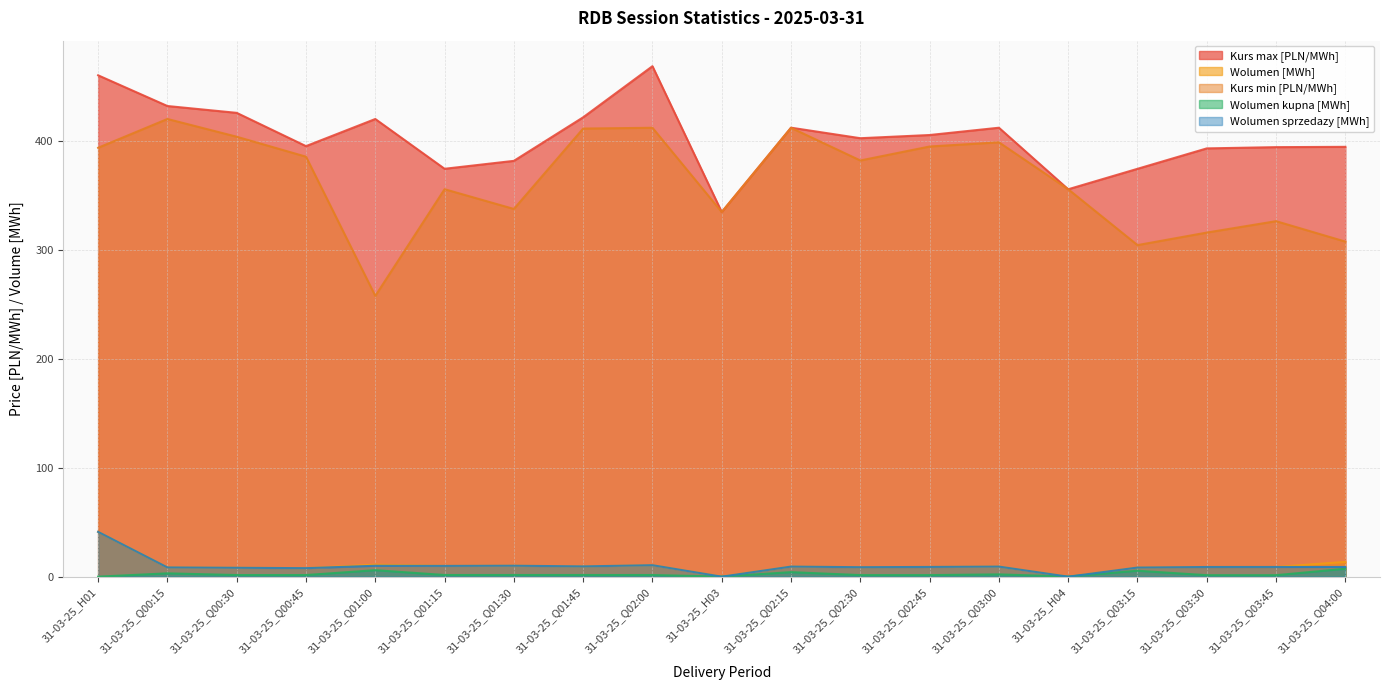

How many lines are shown in the chart?

5